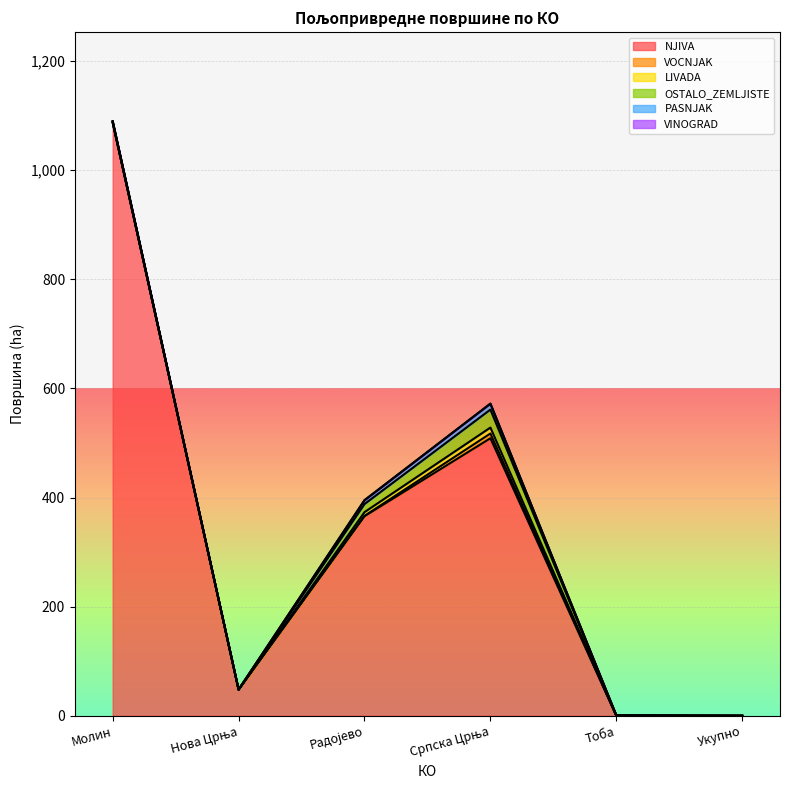

List the series in order of their peak value, lowest first.

VINOGRAD, VOCNJAK, LIVADA, PASNJAK, OSTALO_ZEMLJISTE, NJIVA